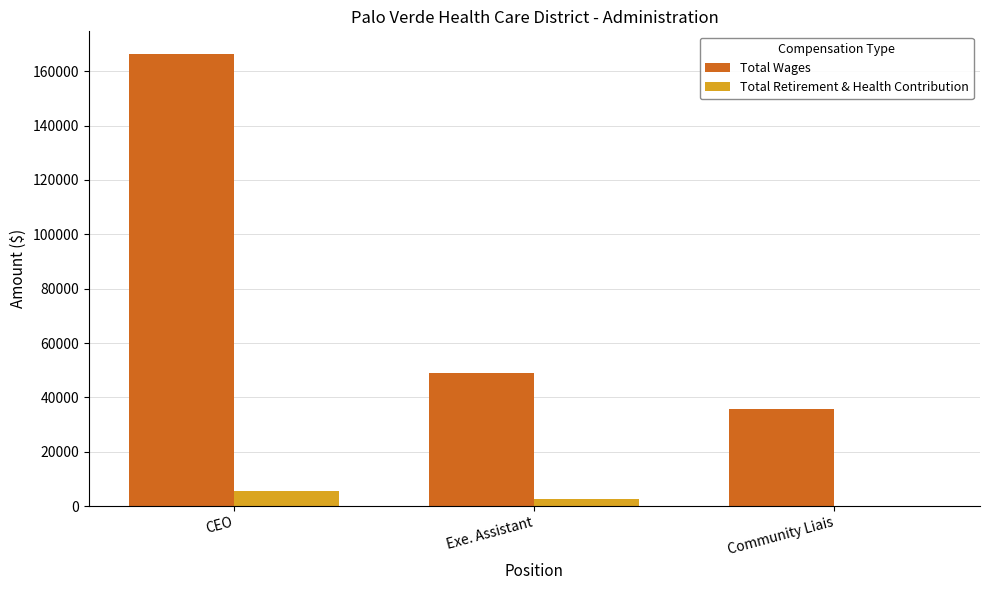

The value of Total Retirement & Health Contribution at Exe. Assistant is 2499. True or false?

True